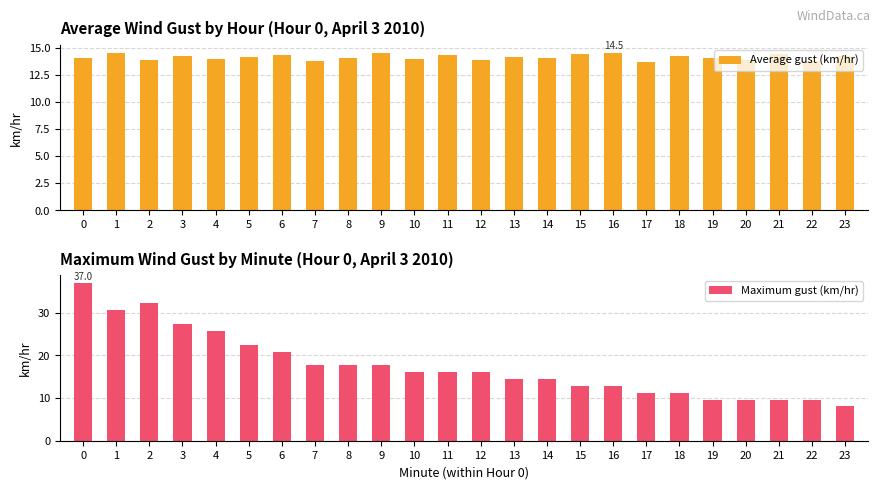

What is the sum of all Maximum gust (km/hr) values?

421.6